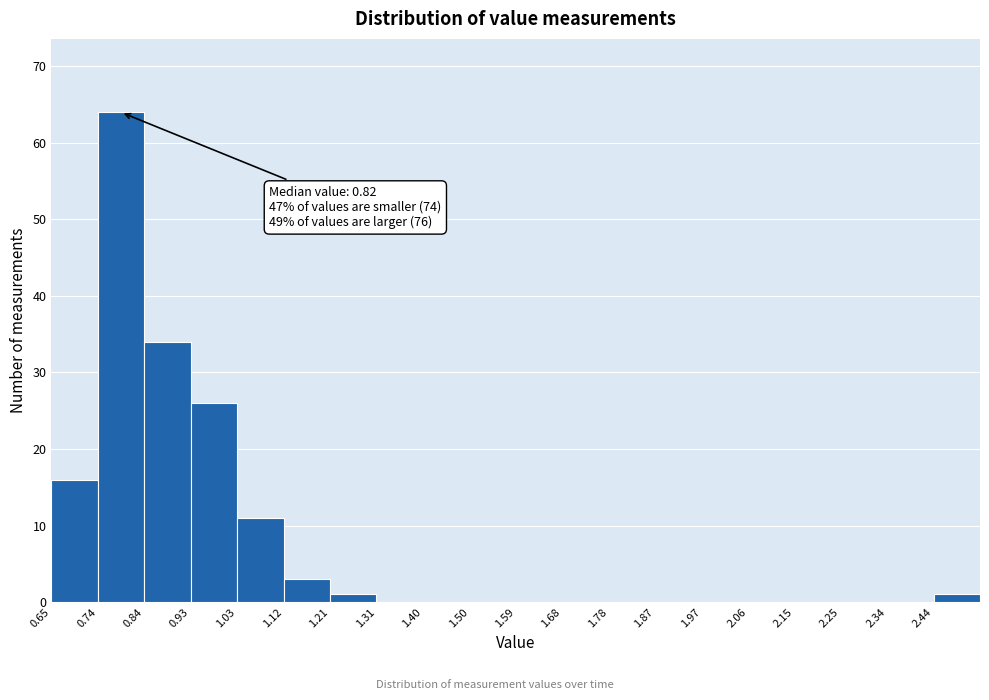

Which range on the x-axis has the tallest bar?

0.744 to 0.838